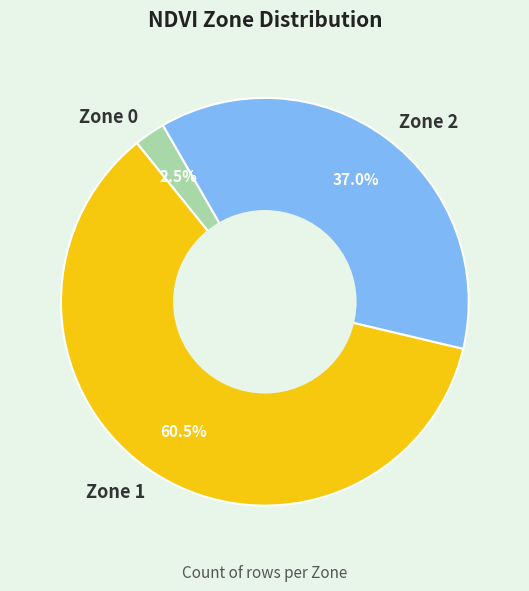

Count the number of slices in the pie.

3